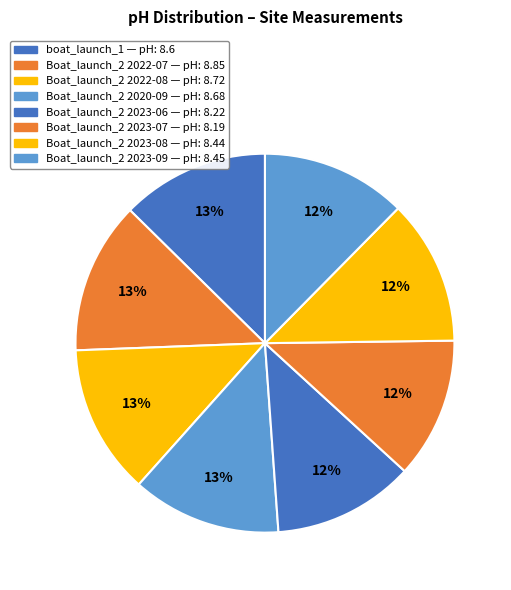

Which category has the biggest portion of the pie?

Boat_launch_2 (2022-07)